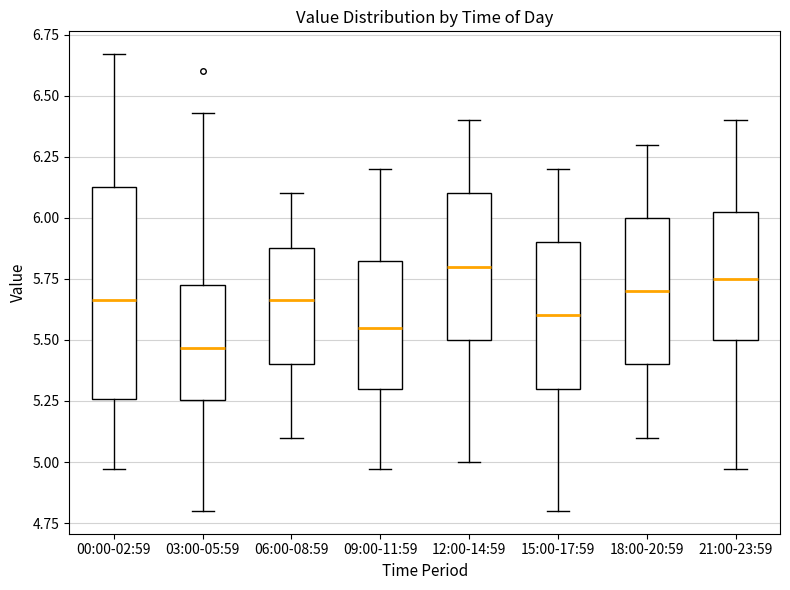

Where does the upper whisker of the box for 18:00-20:59 end on the y-axis? The values are not printed on the chart, so give them approximately, as read against the axis.

6.30